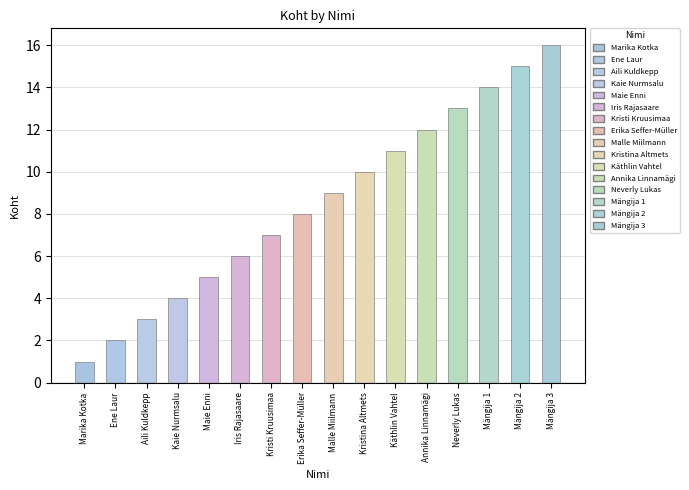

Reading left to right, list all the values displayed in this chart.

1	2	3	4	5	6	7	8	9	10	11	12	13	14	15	16